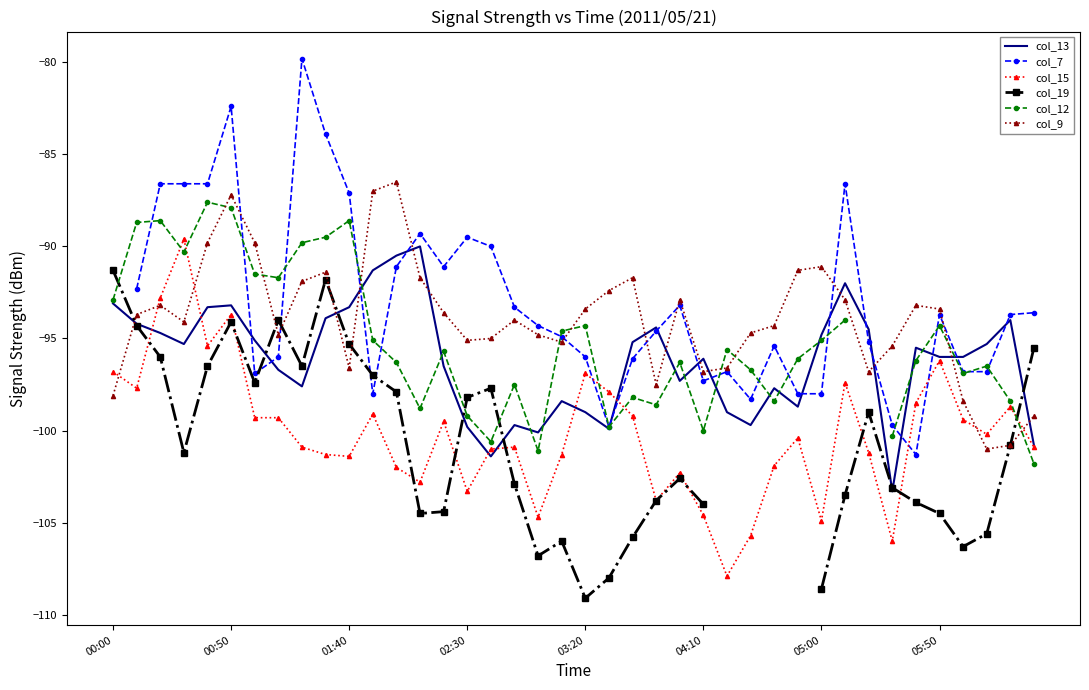

What is the approximate value of col_15 at 00:00?

-96.8